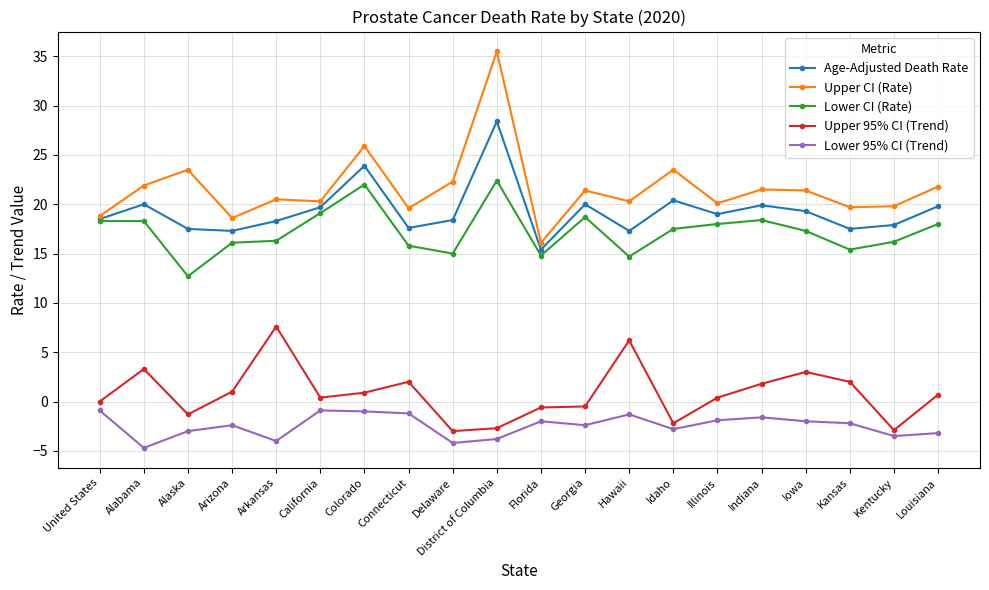

True or false: Lower 95% CI (Trend) and Age-Adjusted Death Rate cross at least once.

False